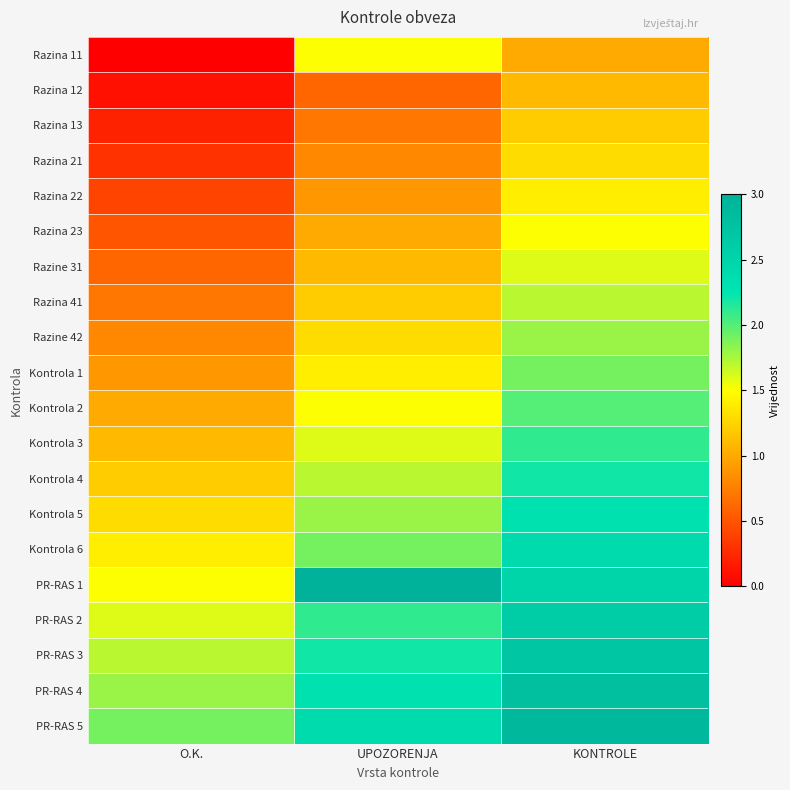

At UPOZORENJA, list the series in order from largest to smallest.

PR-RAS 1, PR-RAS 5, PR-RAS 4, PR-RAS 3, PR-RAS 2, Kontrola 6, Kontrola 5, Kontrola 4, Kontrola 3, Razina 11, Kontrola 2, Kontrola 1, Razine 42, Razina 41, Razine 31, Razina 23, Razina 22, Razina 21, Razina 13, Razina 12